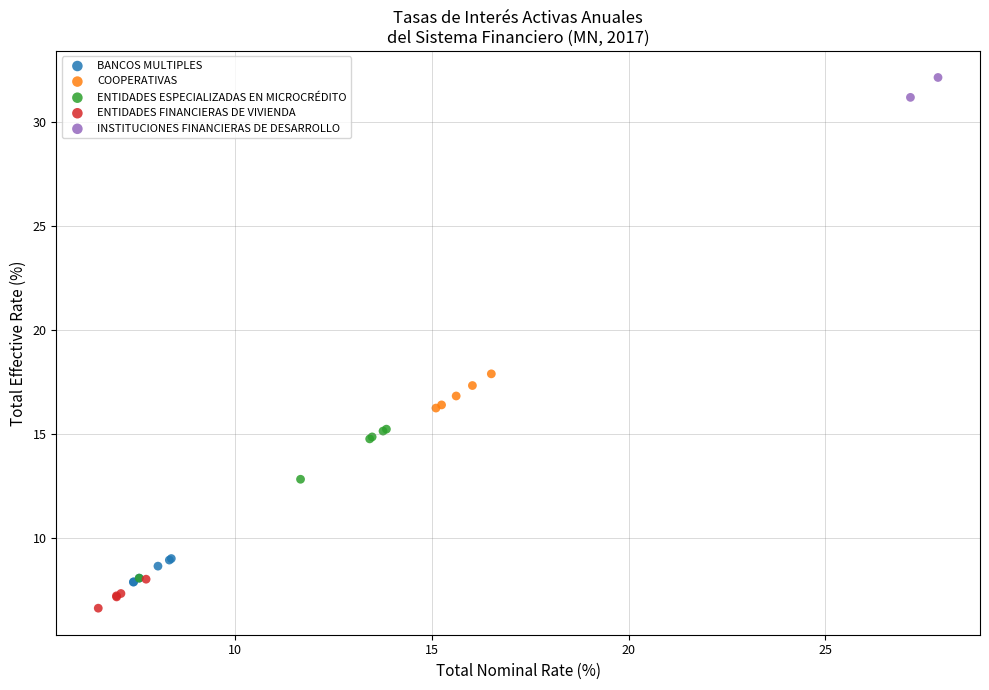

Which series reaches the minimum Y coordinate?

ENTIDADES FINANCIERAS DE VIVIENDA